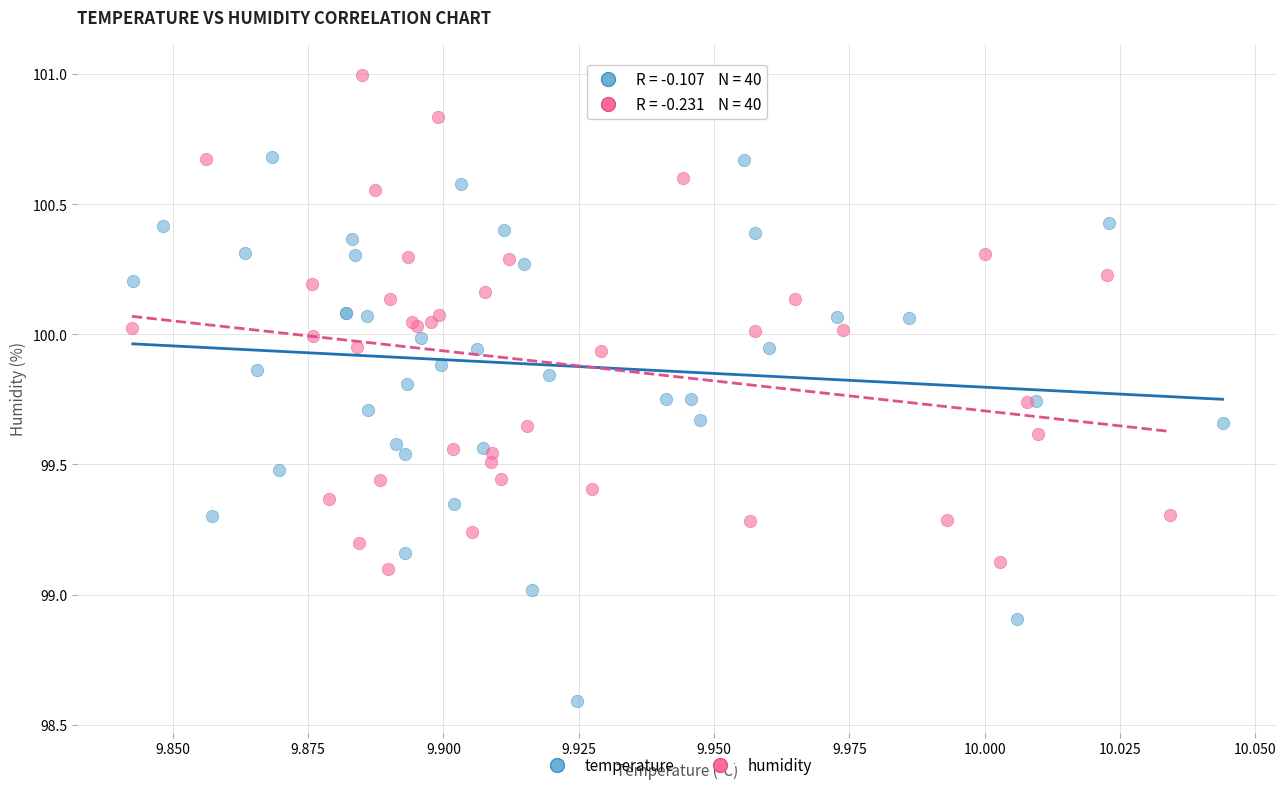

Which series has the largest Y range (max minus min)?

temperature